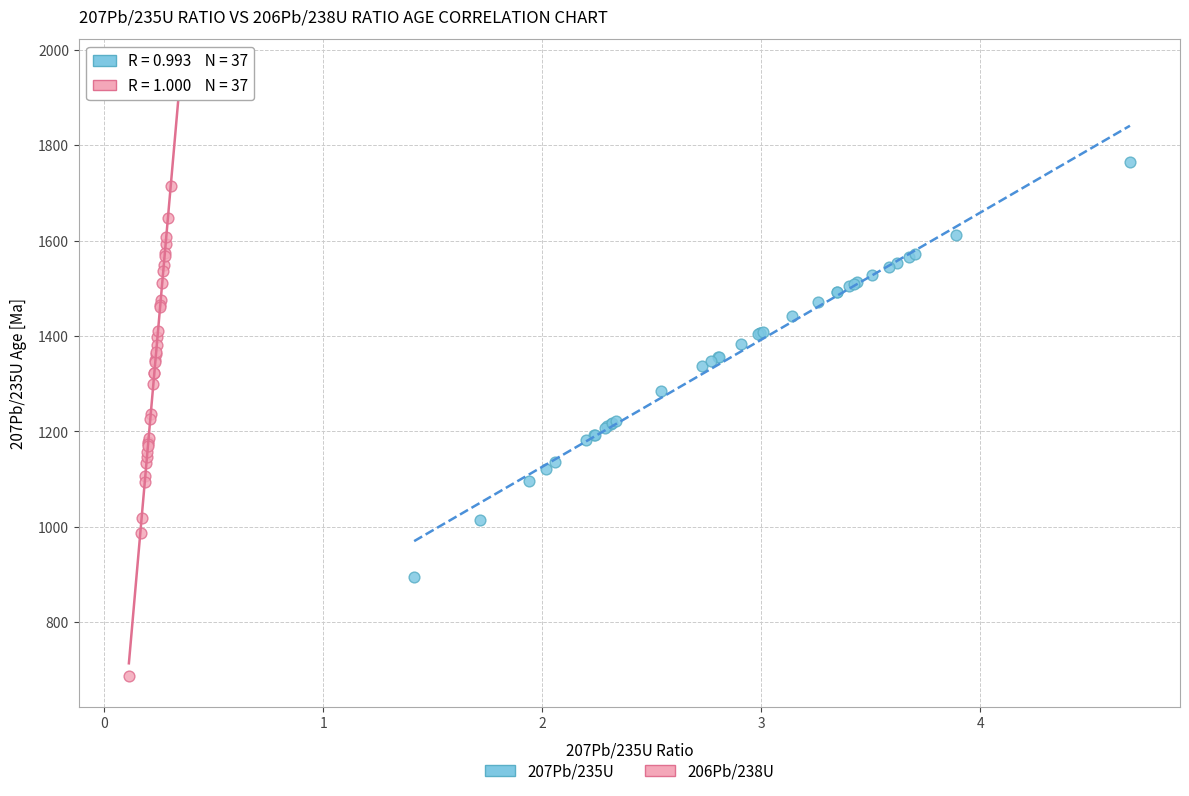

Which series contains the highest Y value?

206Pb/238U